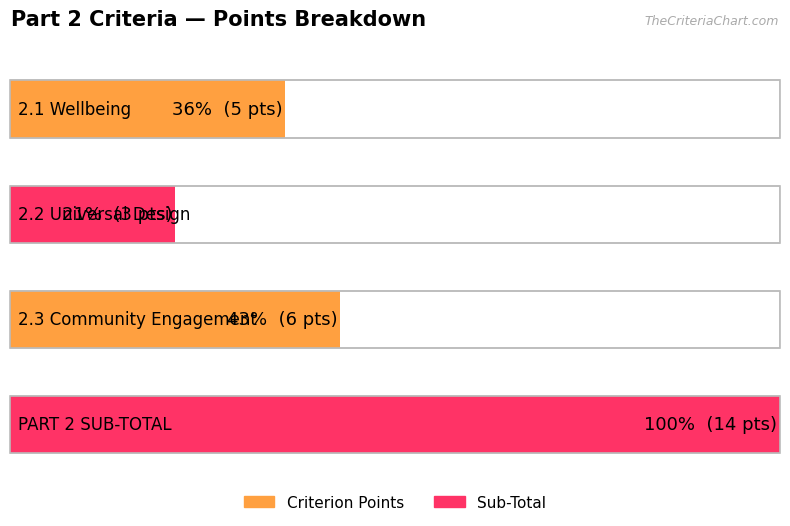

Reading left to right, what are all the values shown in this chart?

5	3	6	14